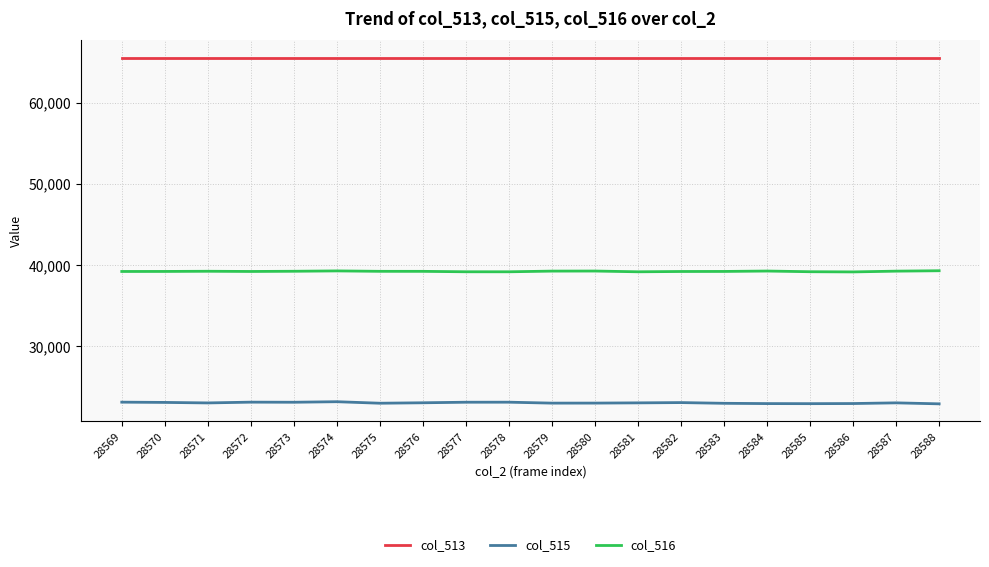

How many lines are shown in the chart?

3